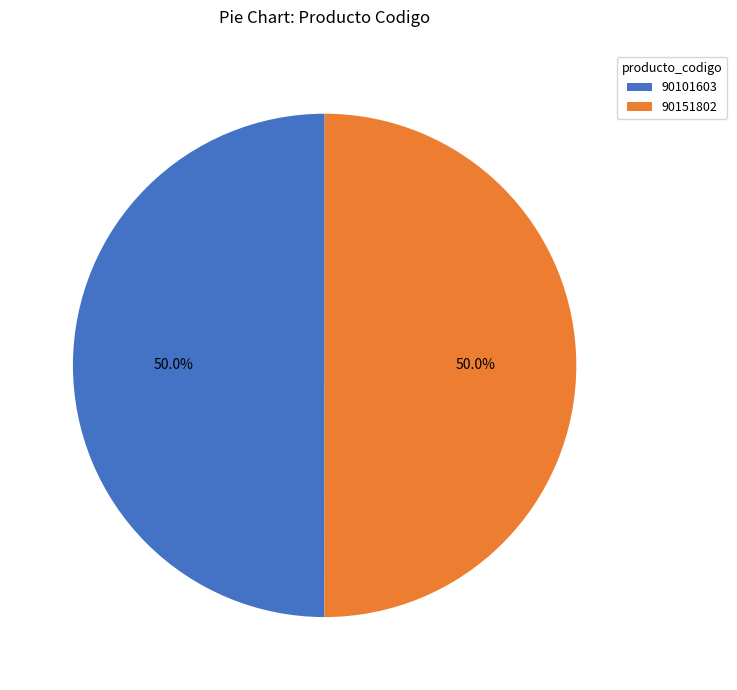

The 90151802 slice represents 62% of the pie. True or false?

False